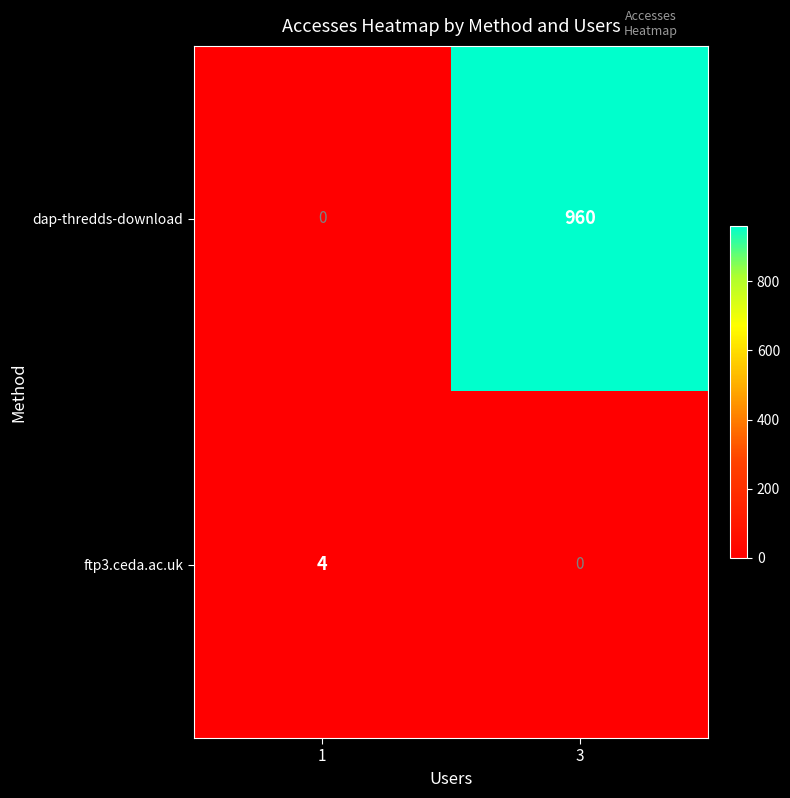

What is the difference between the highest and lowest values at 1?

4